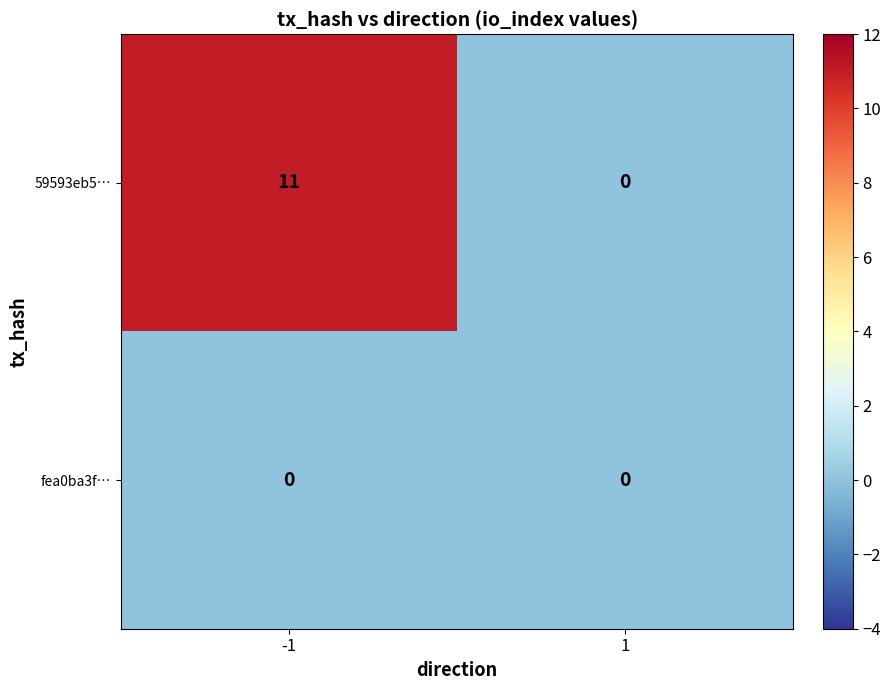

Reading left to right, what are all the values shown in this chart?

59593eb5…: 11	0
fea0ba3f…: 0	0